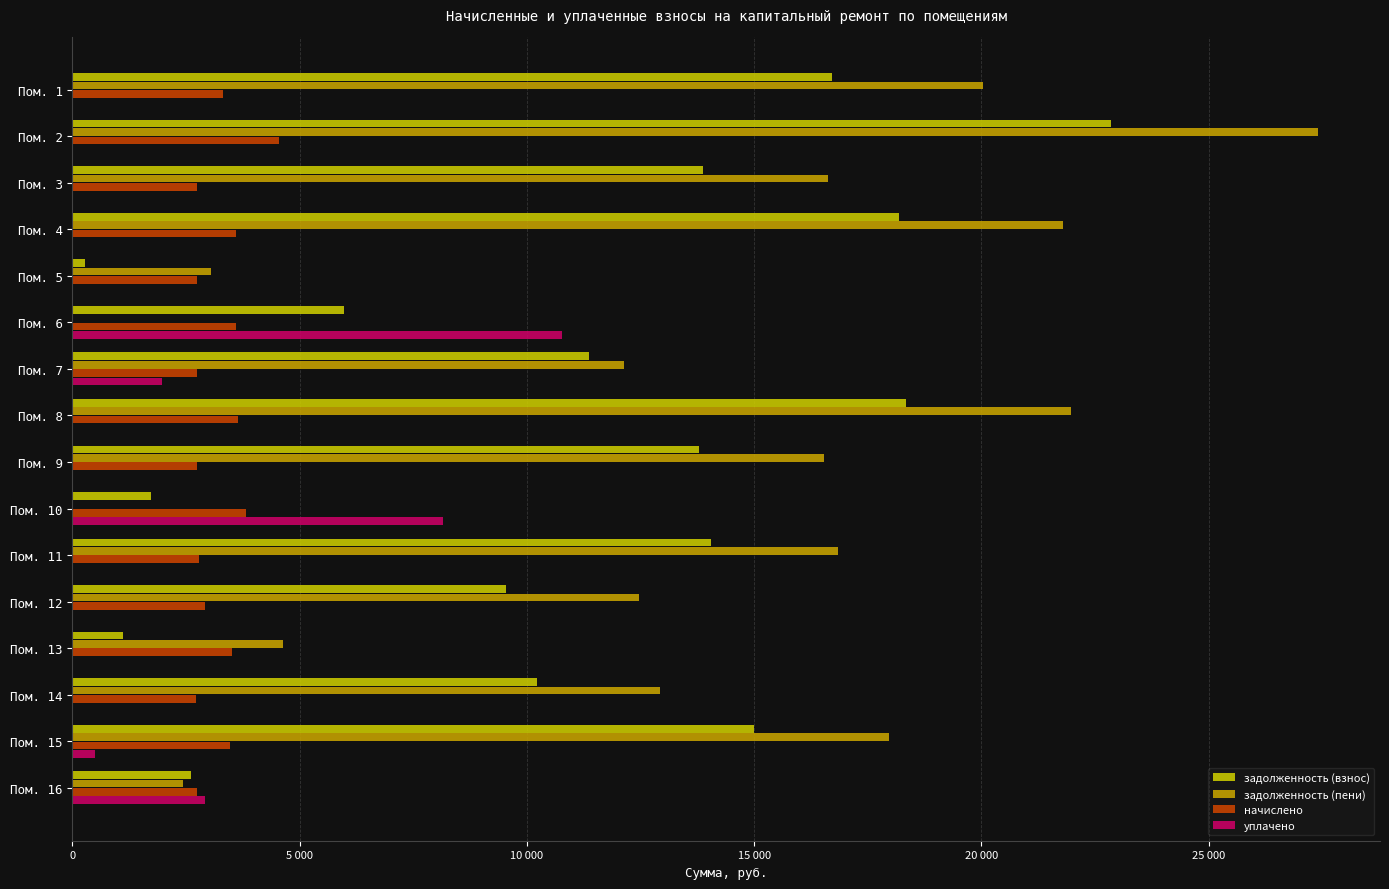

What are all the series names shown in the legend?

задолженность (взнос), задолженность (пени), начислено, уплачено